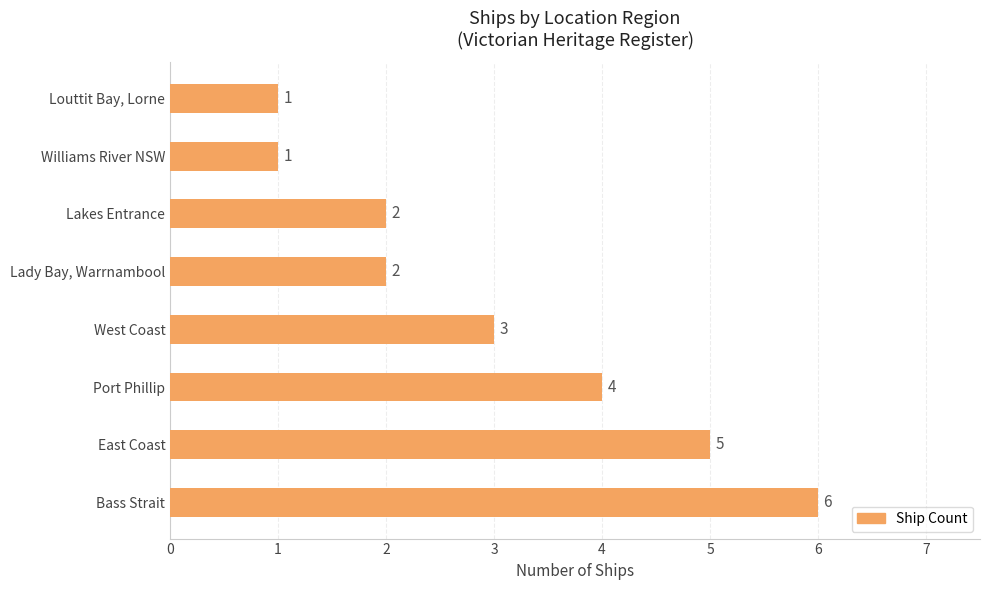

Are the bars horizontal?

Yes